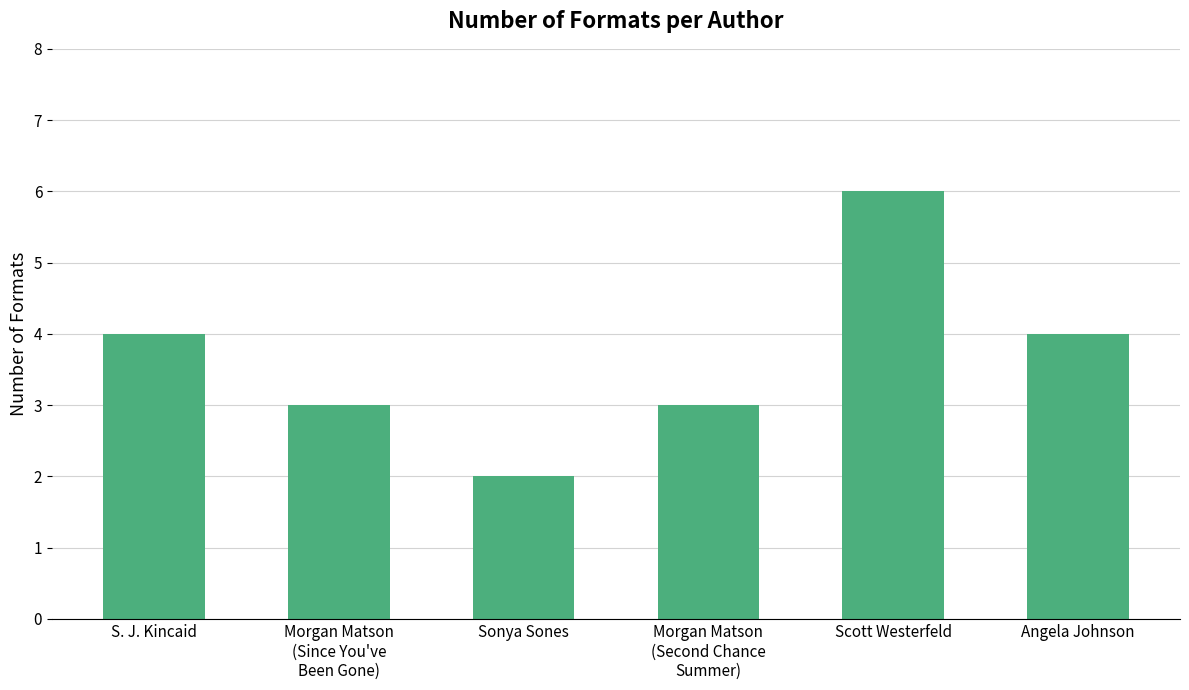

True or false: the data shows 4 at S. J. Kincaid.

True